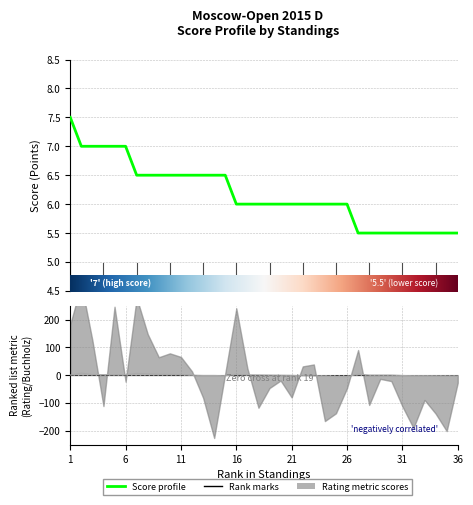

How many times do Доп1 (Buchholz) and Score (Очки) cross each other?

2